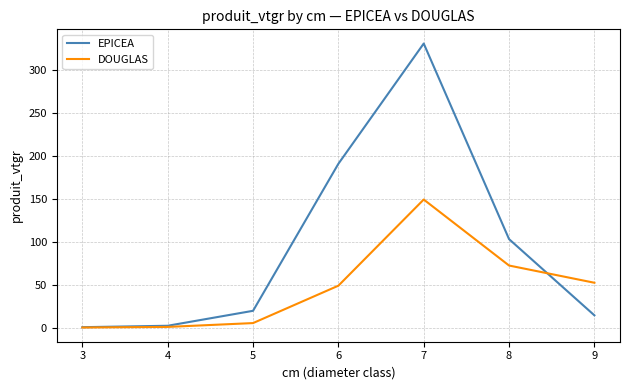

How many interior local peaks does the EPICEA series have?

1